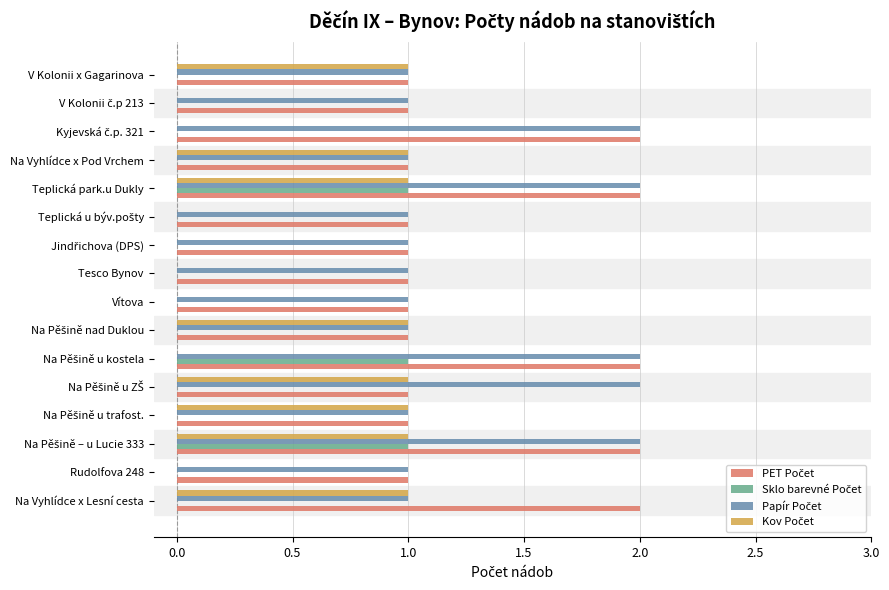

Count the number of categories in the chart.

16